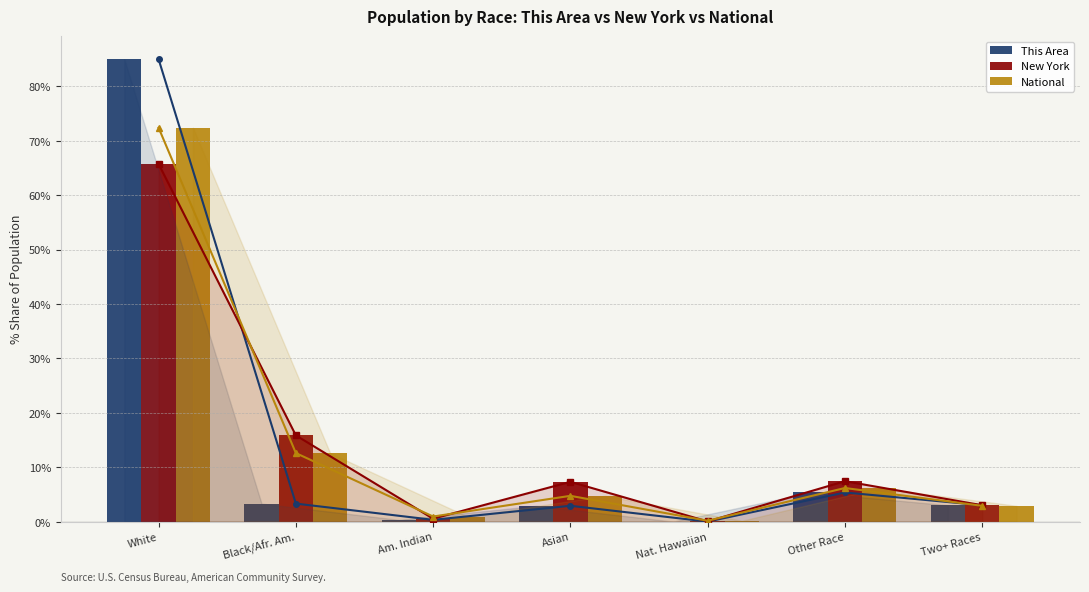

Which category has the lowest value across all series?

Nat. Hawaiian